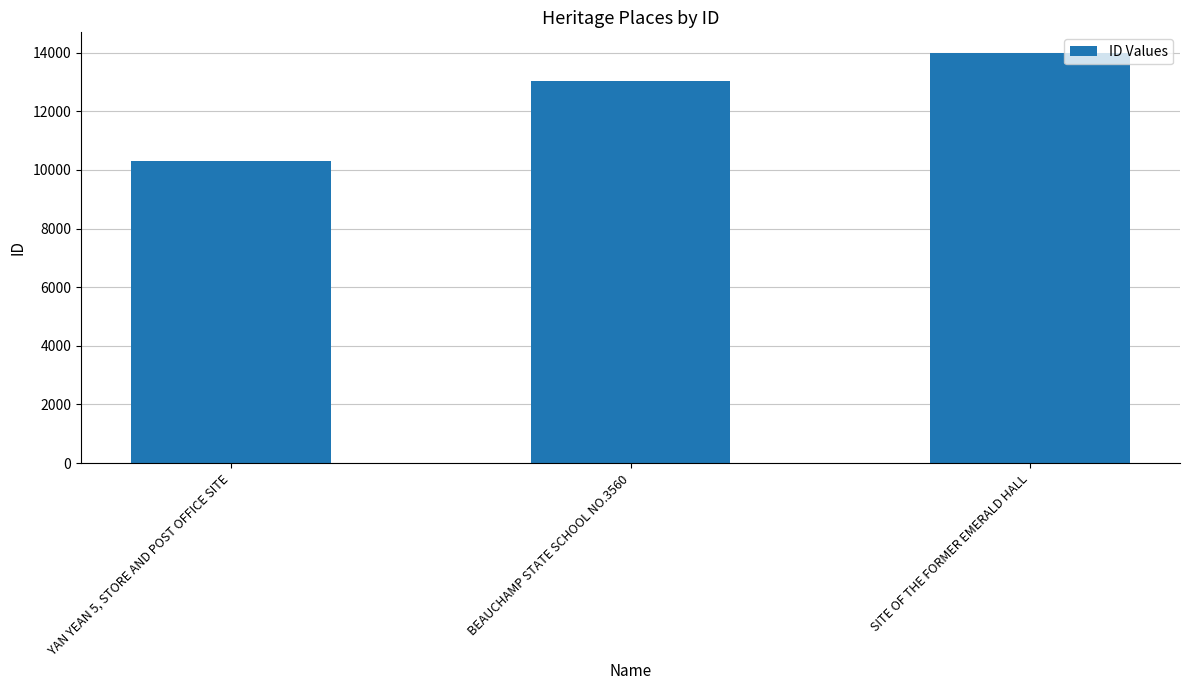

How many values are below 13018?

1